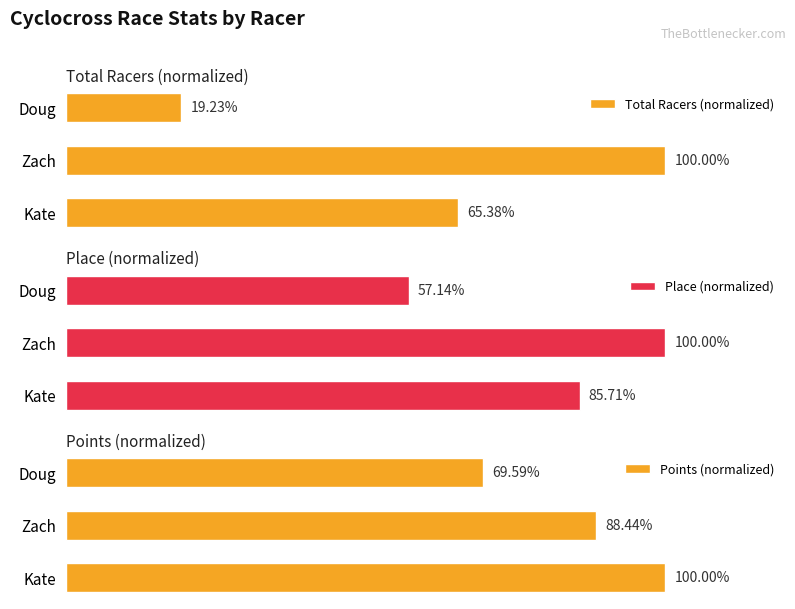

Rank the categories by Total Racers (normalized) value from lowest to highest.

Doug, Kate, Zach